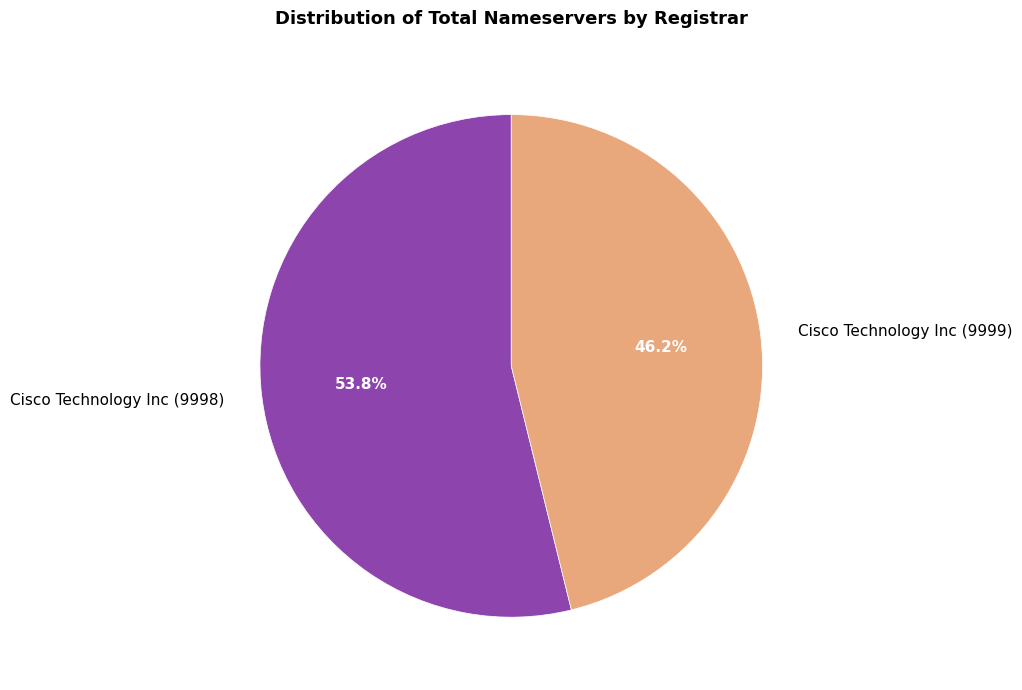

Which category has the biggest portion of the pie?

Cisco Technology Inc (9998)